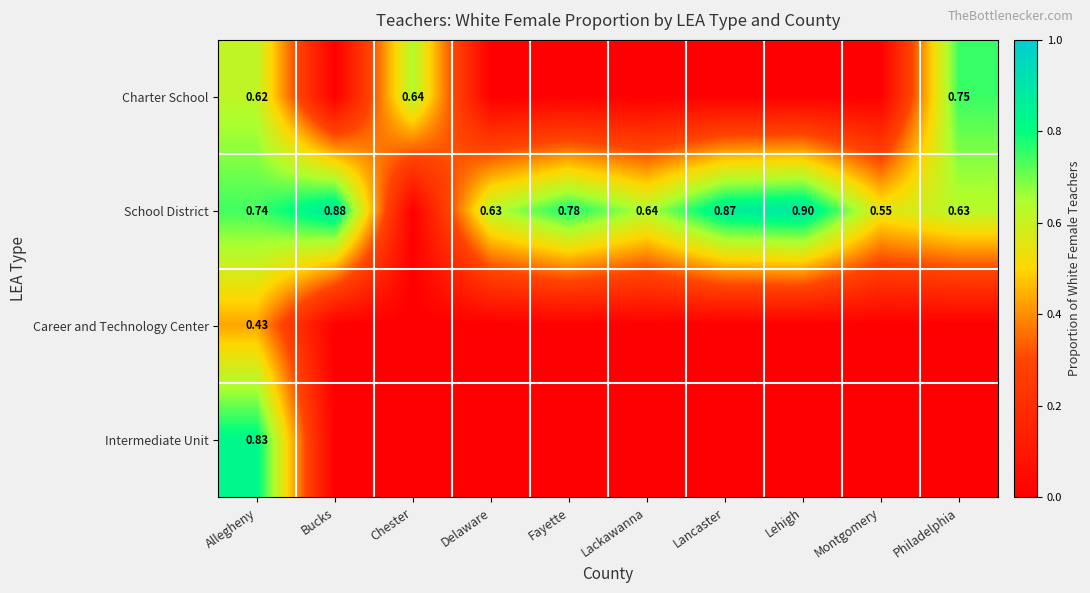

At Allegheny, list the series in order from smallest to largest.

Career and Technology Center, Charter School, School District, Intermediate Unit